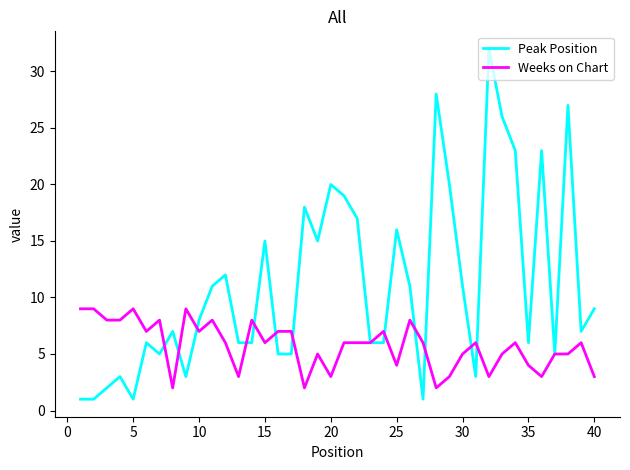

What is the maximum value shown in the chart?

32